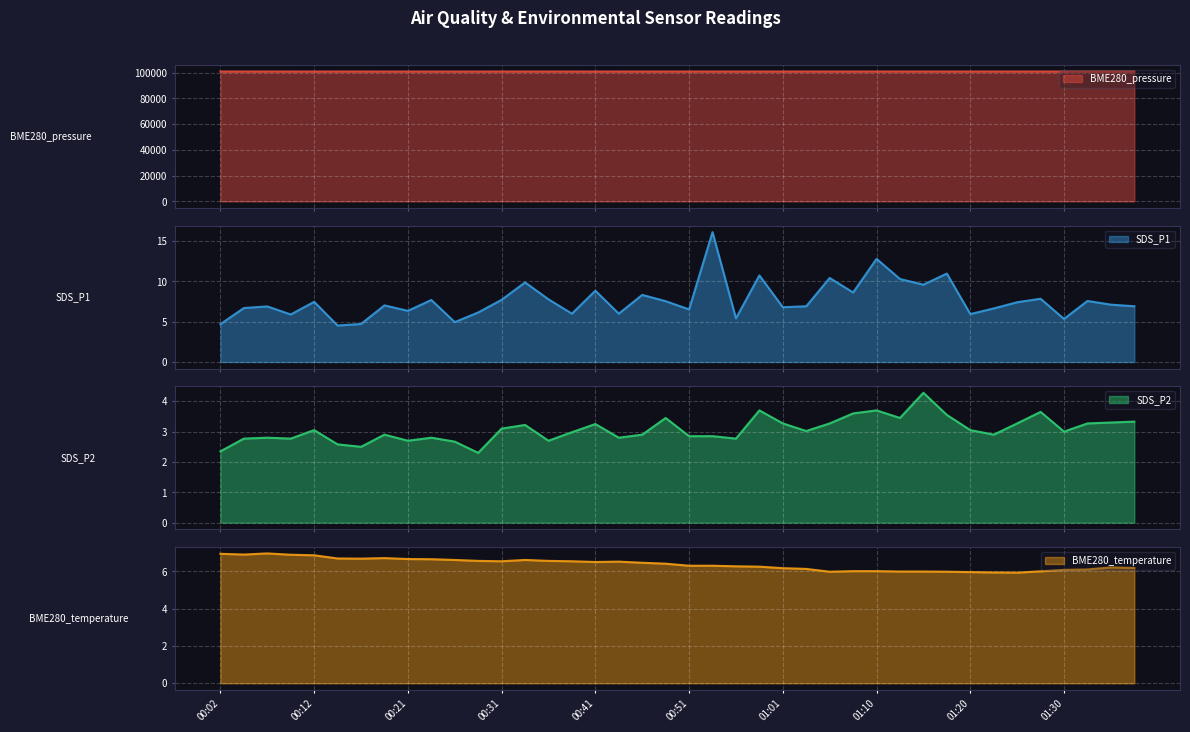

How many distinct data groups are displayed?

4